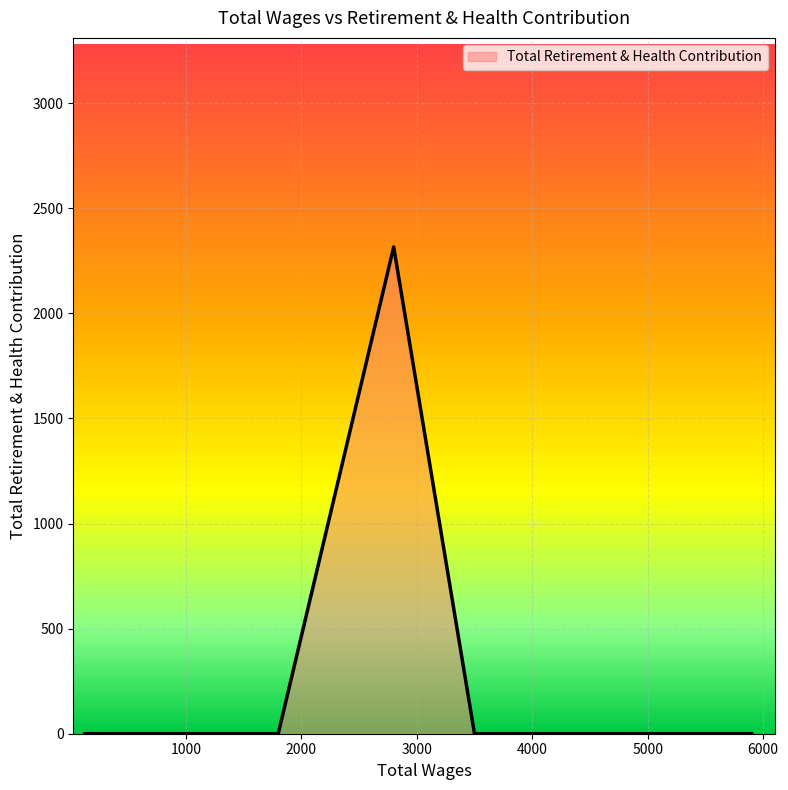

Reading right to left, extract all data points from this chart.

0	0	0	0	0	0	0	2316	0	0